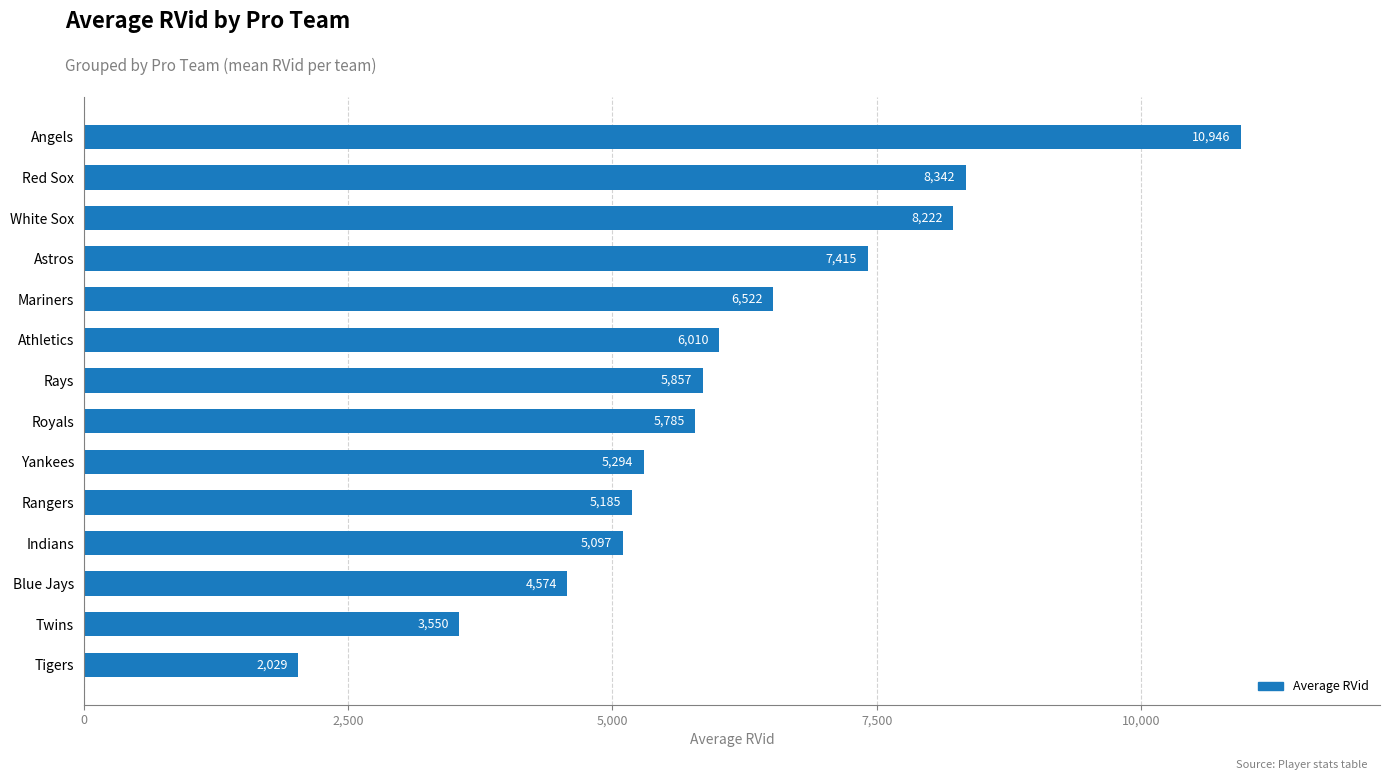

At which label is the value closest to 6487?

Mariners